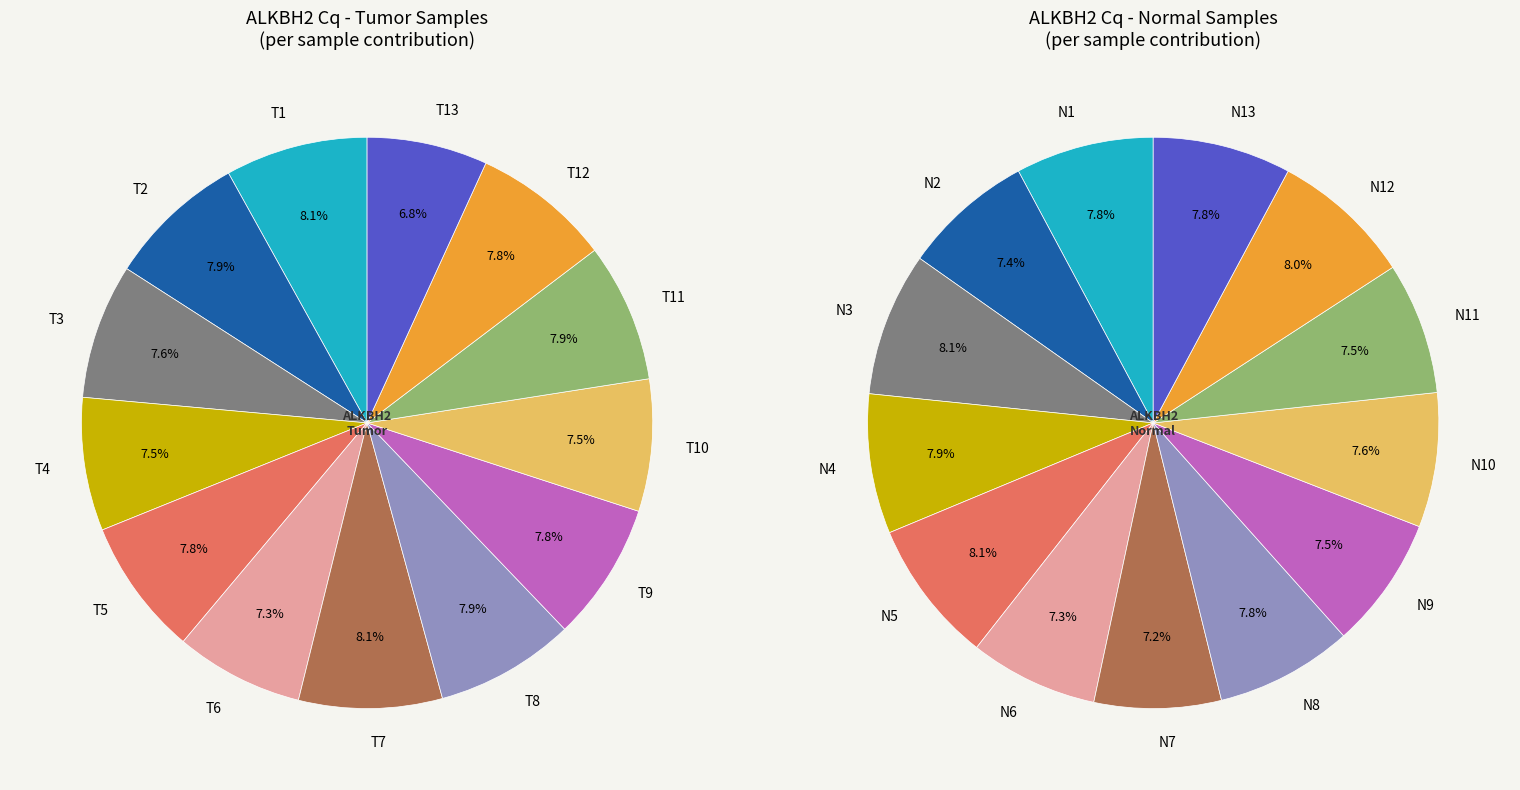

What percentage is the 3 slice, to the nearest percent?

8%